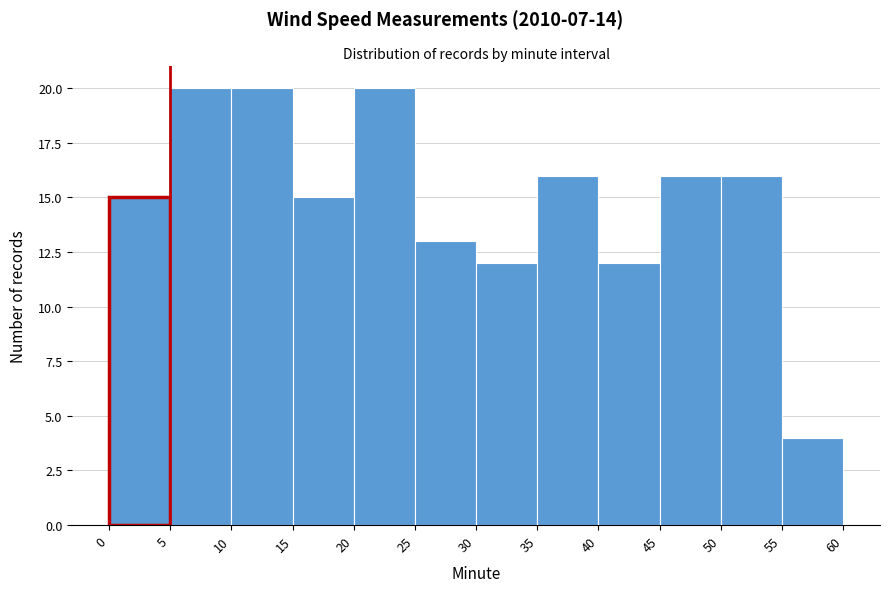

Reading left to right, list every bar in this chart as the range it spans on the x-axis followed by its height. The values are not printed on the chart, so give them approximately, as read against the axis.

0 to 5: 15
5 to 10: 20
10 to 15: 20
15 to 20: 15
20 to 25: 20
25 to 30: 13
30 to 35: 12
35 to 40: 16
40 to 45: 12
45 to 50: 16
50 to 55: 16
55 to 60: 4